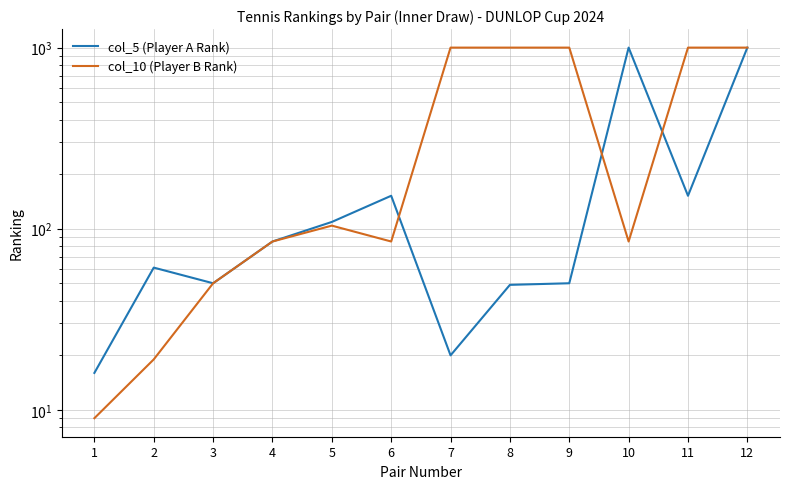

Is it true that col_5 (Player A Rank) equals 50 at 9?

True